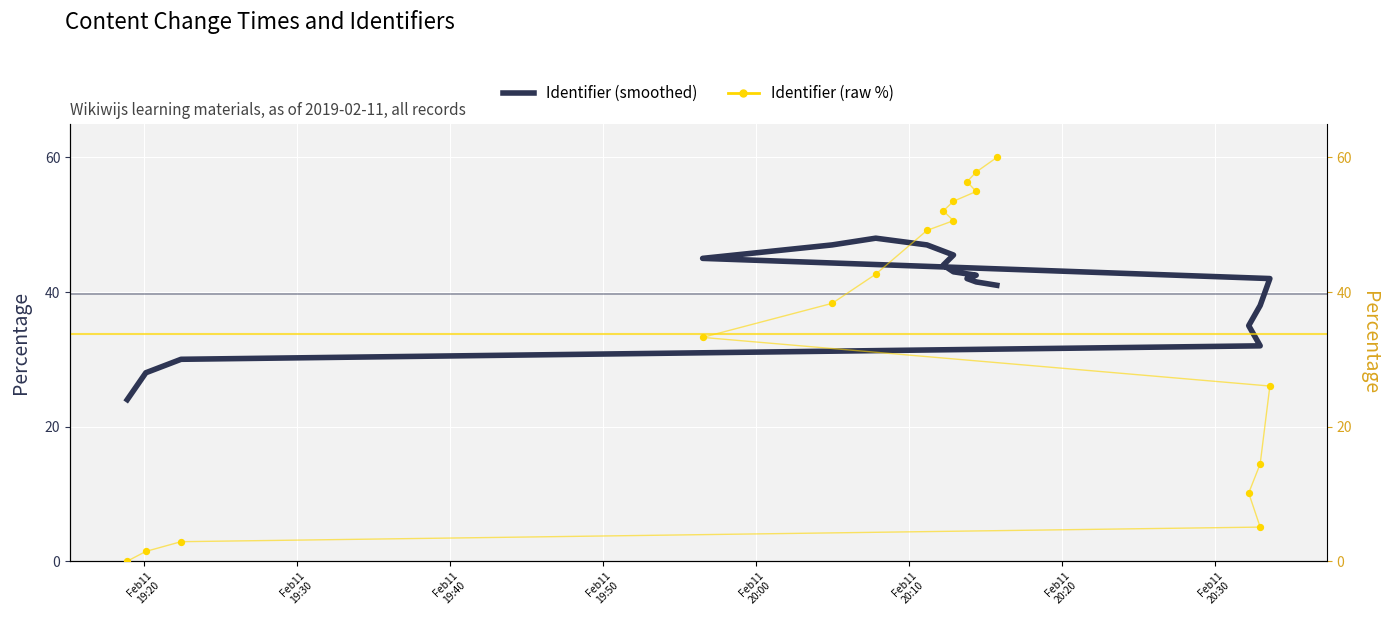

What are all the series names shown in the legend?

Identifier (smoothed), Identifier (raw %)